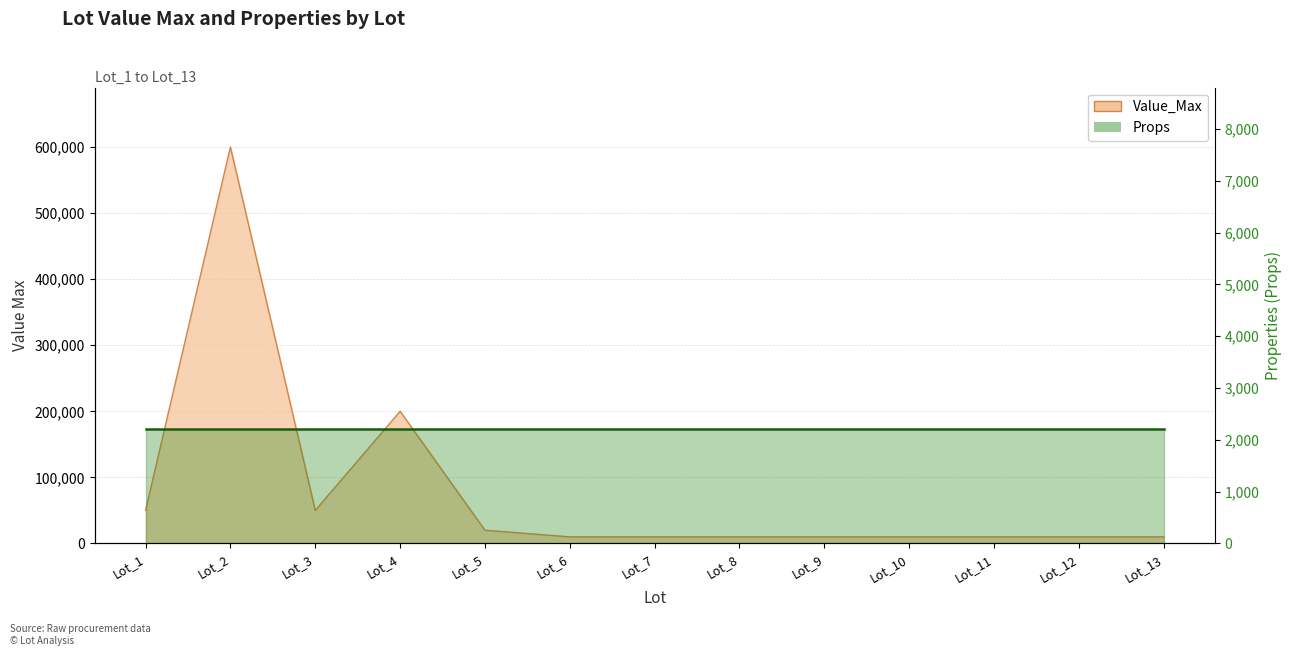

Which has a higher value, Lot_1 or Lot_12?

Lot_1